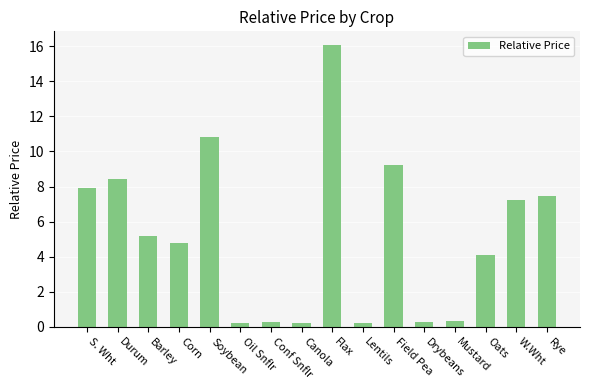

How many bars are there in total?

16